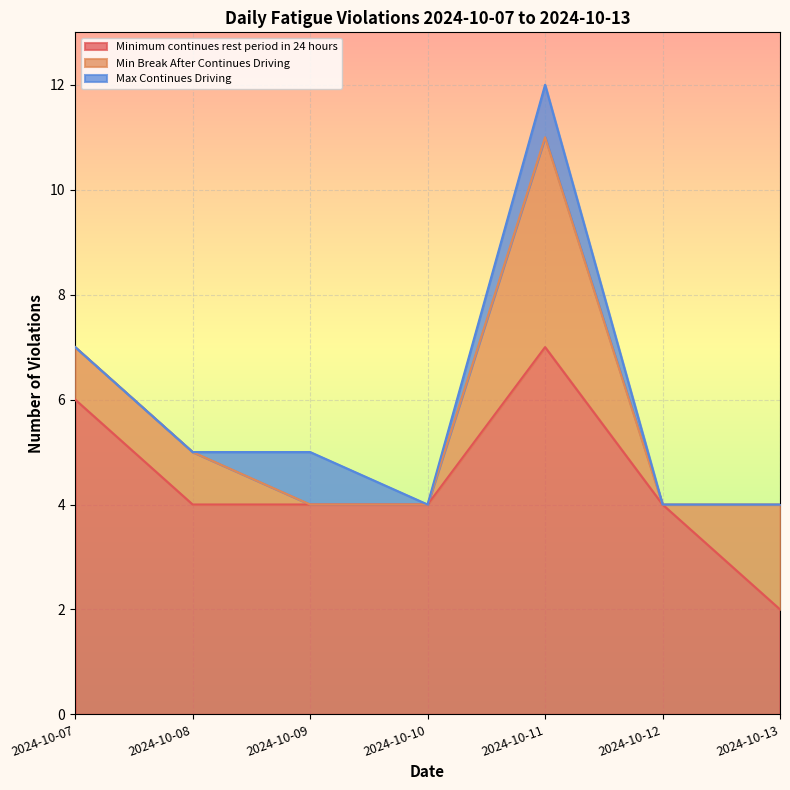

Which category has the lowest value in the Minimum continues rest period in 24 hours series?

2024-10-13